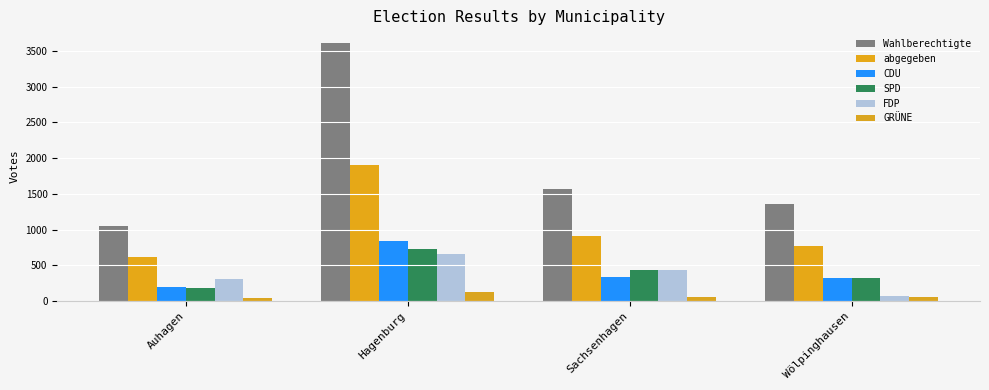

What is the label of the 1st bar from the left?

Auhagen